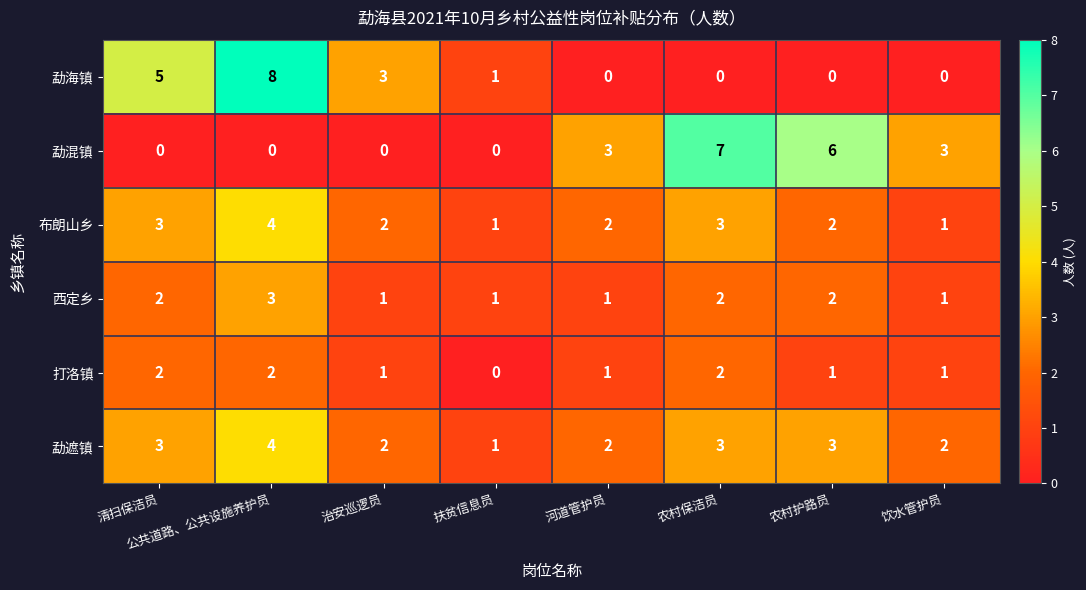

Between 清扫保洁员 and 农村护路员, which series saw the biggest shift?

勐混镇